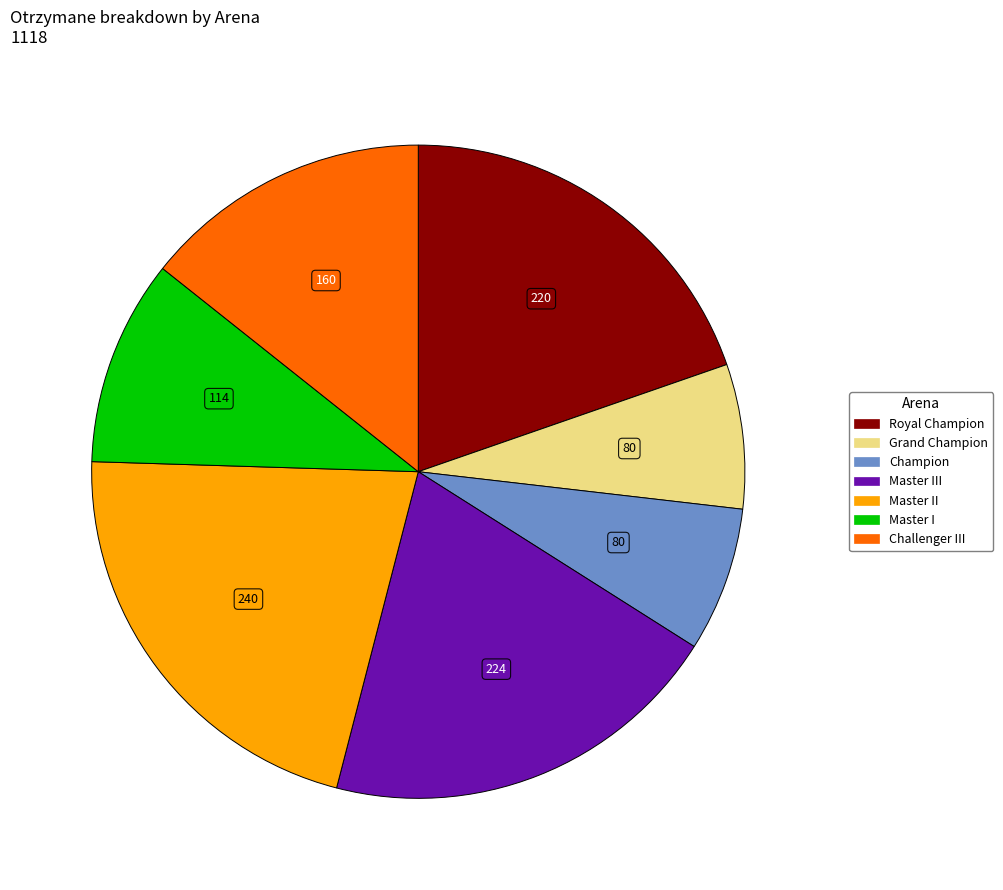

Does any single category account for the majority?

No